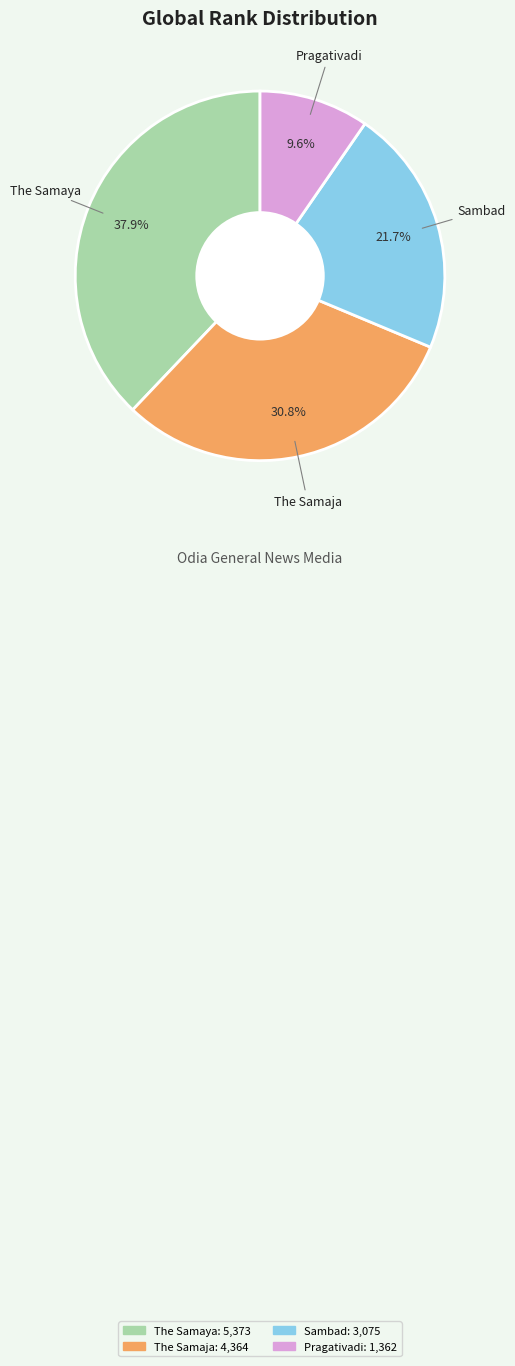

How many slices are in this pie chart?

4